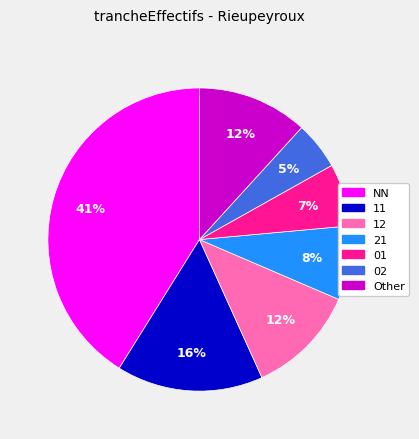

To the nearest percent, what portion does 12 represent?

12%